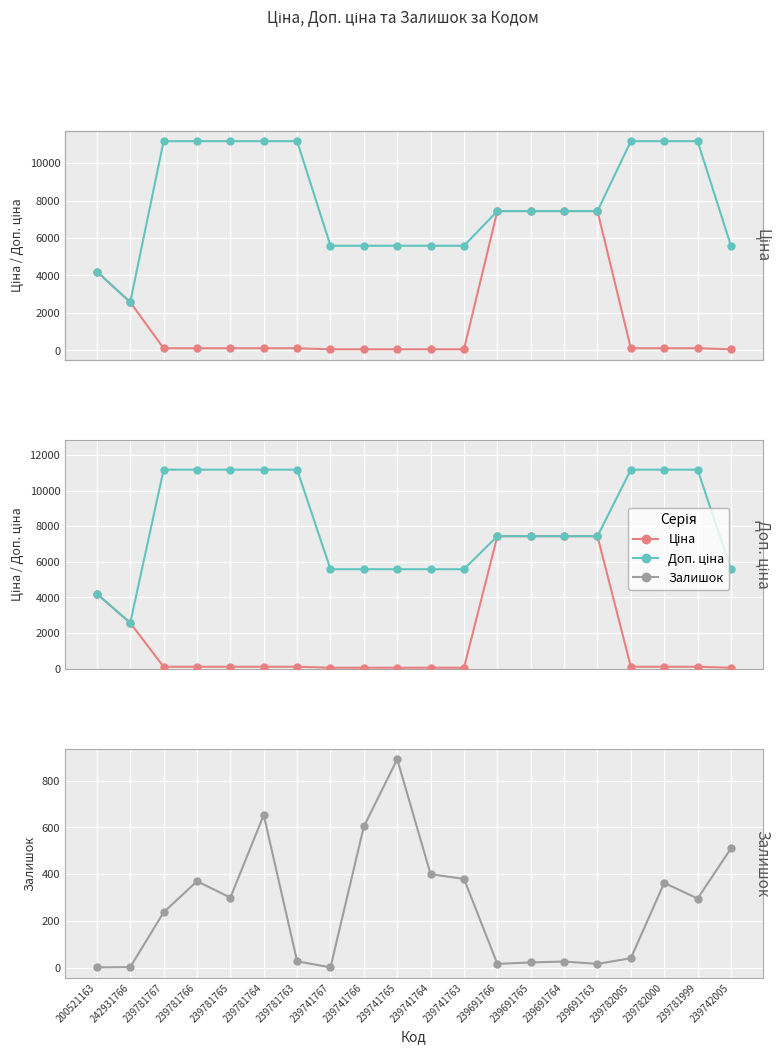

Count the Доп. ціна values in the range 5585 to 11169.

18